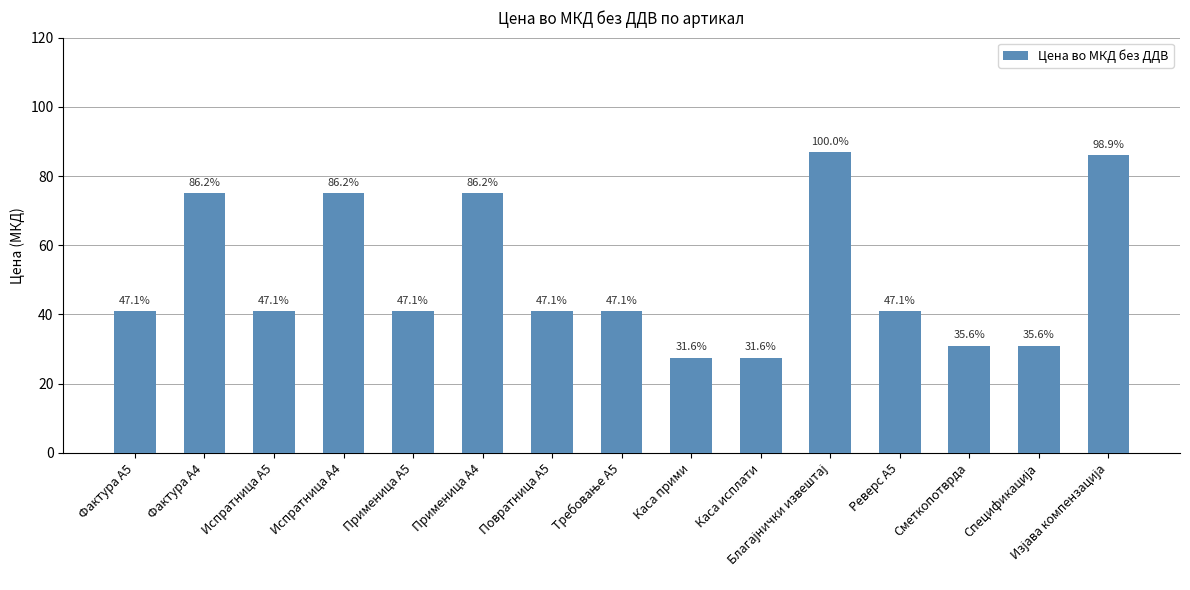

What is the ratio of the value at Испратница А4 to the value at Каса исплати?

2.7